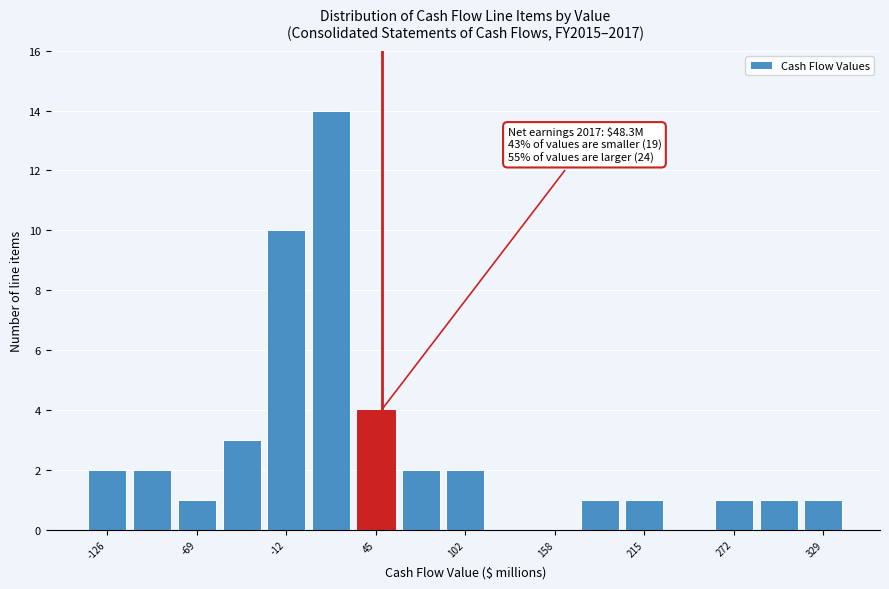

Around what value on the x-axis is the tallest bar? Give the approximate position of its centre, as read against the axis.

20